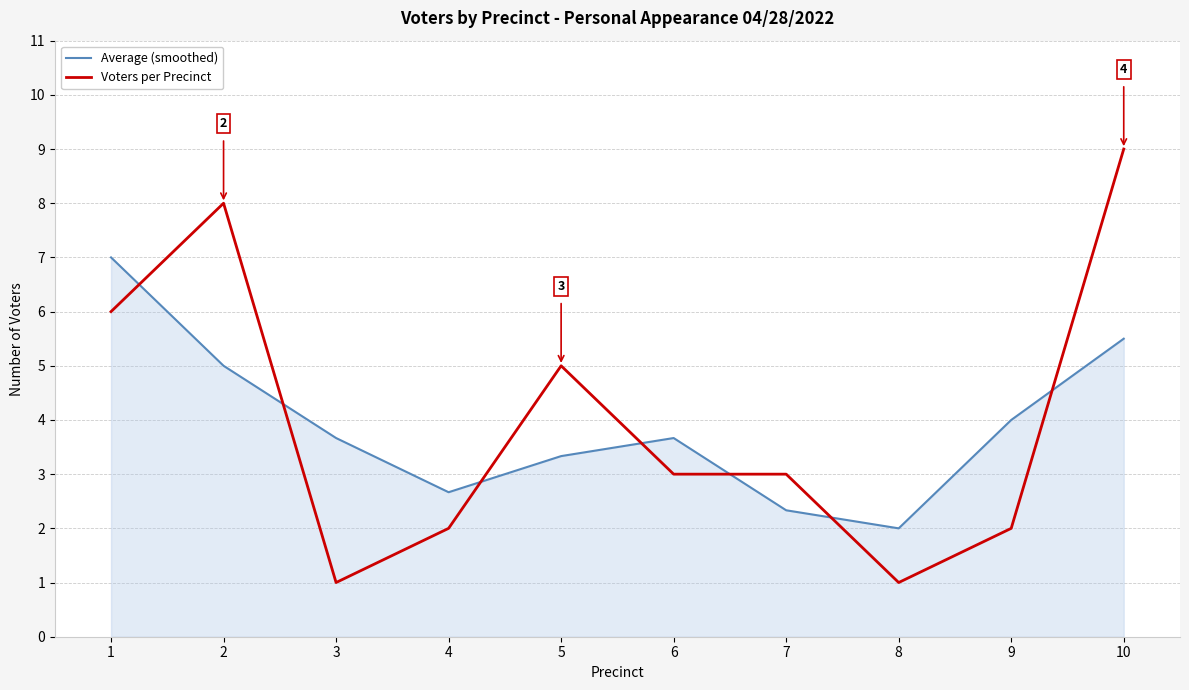

Which label corresponds to the largest value in the chart?

10